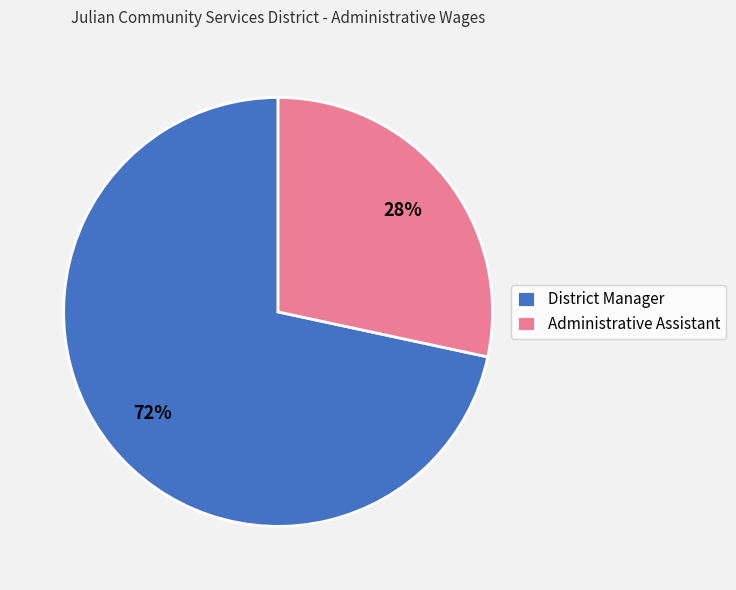

To the nearest percent, what is the combined percentage of District Manager and Administrative Assistant?

100%